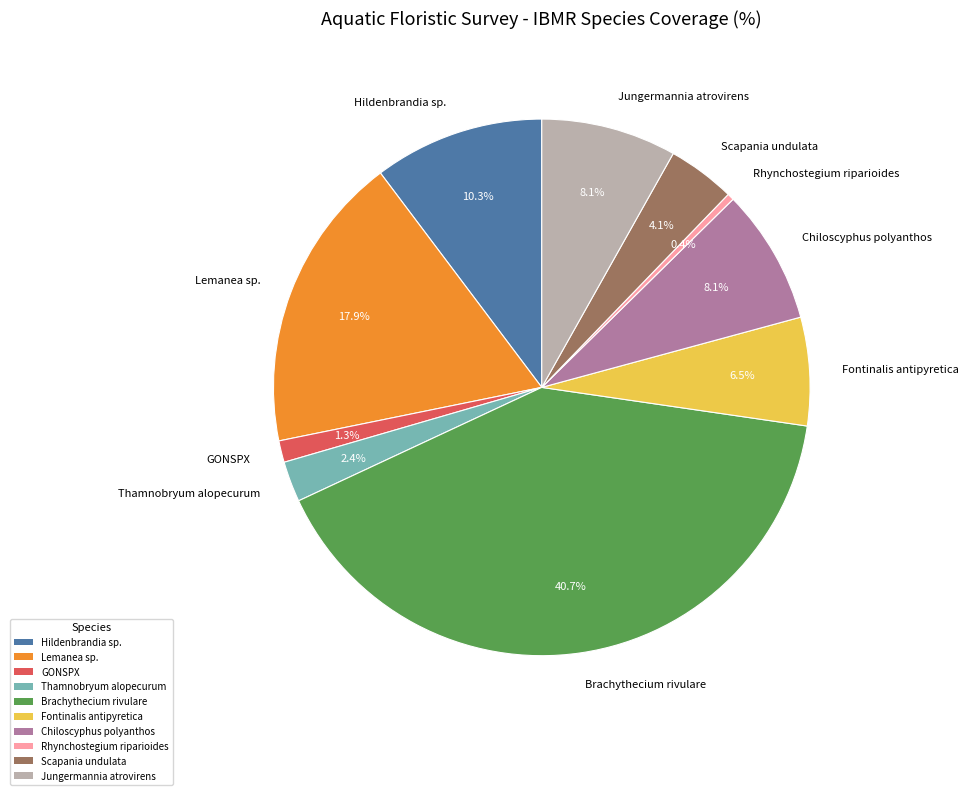

To the nearest percent, what is the difference between the Fontinalis antipyretica and Jungermannia atrovirens slice percentages?

2%